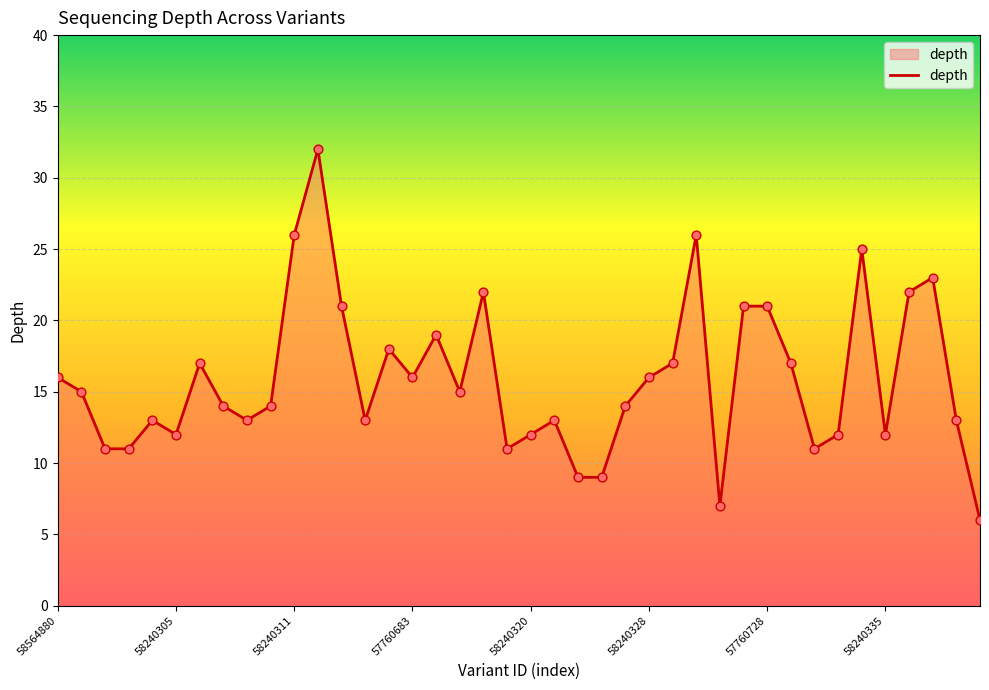

What is the difference between the maximum and minimum values?

26